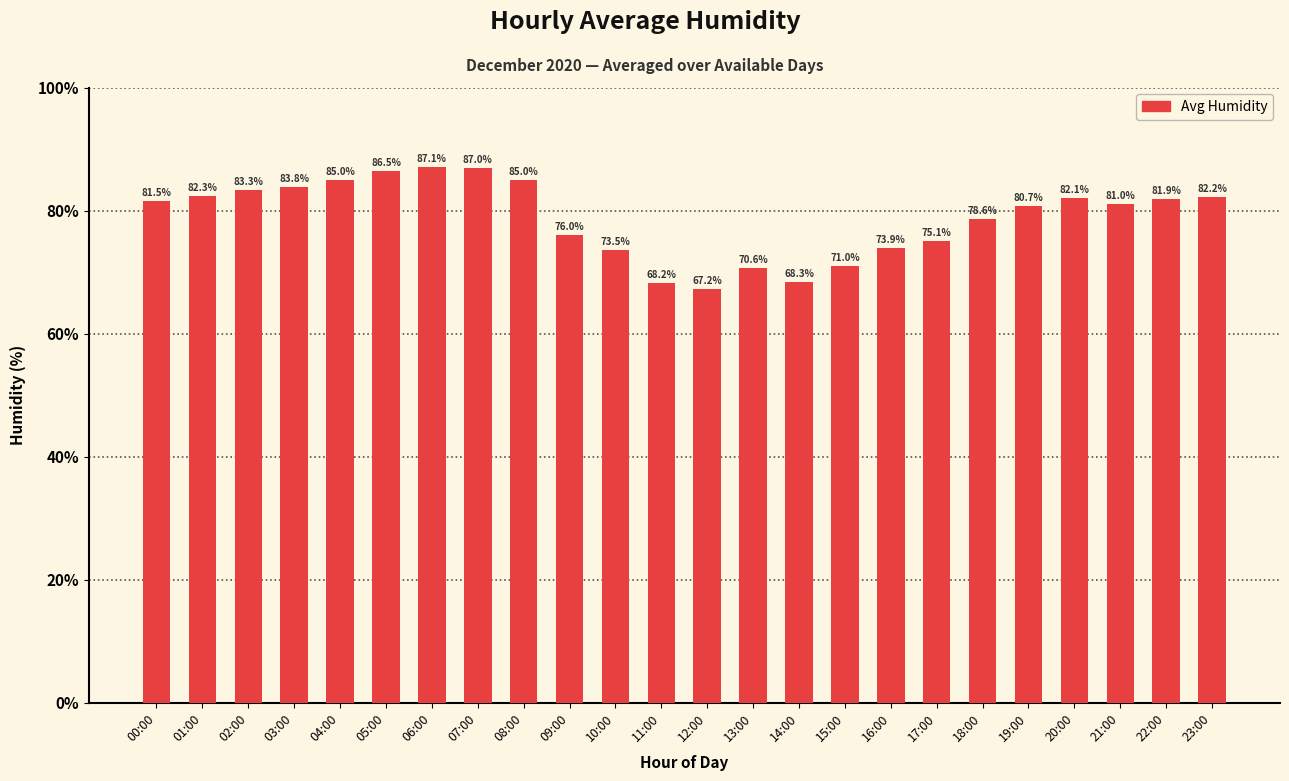

What is the average value?

78.8